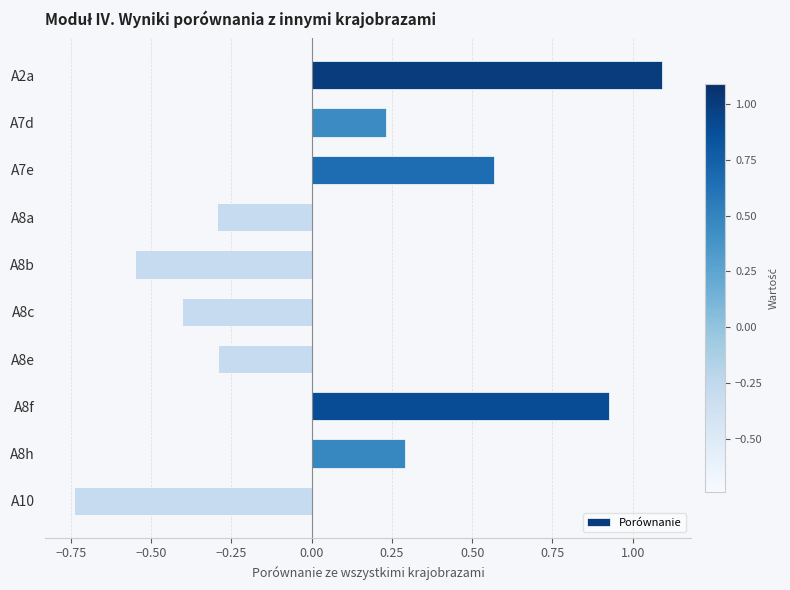

How many bars are there in total?

10